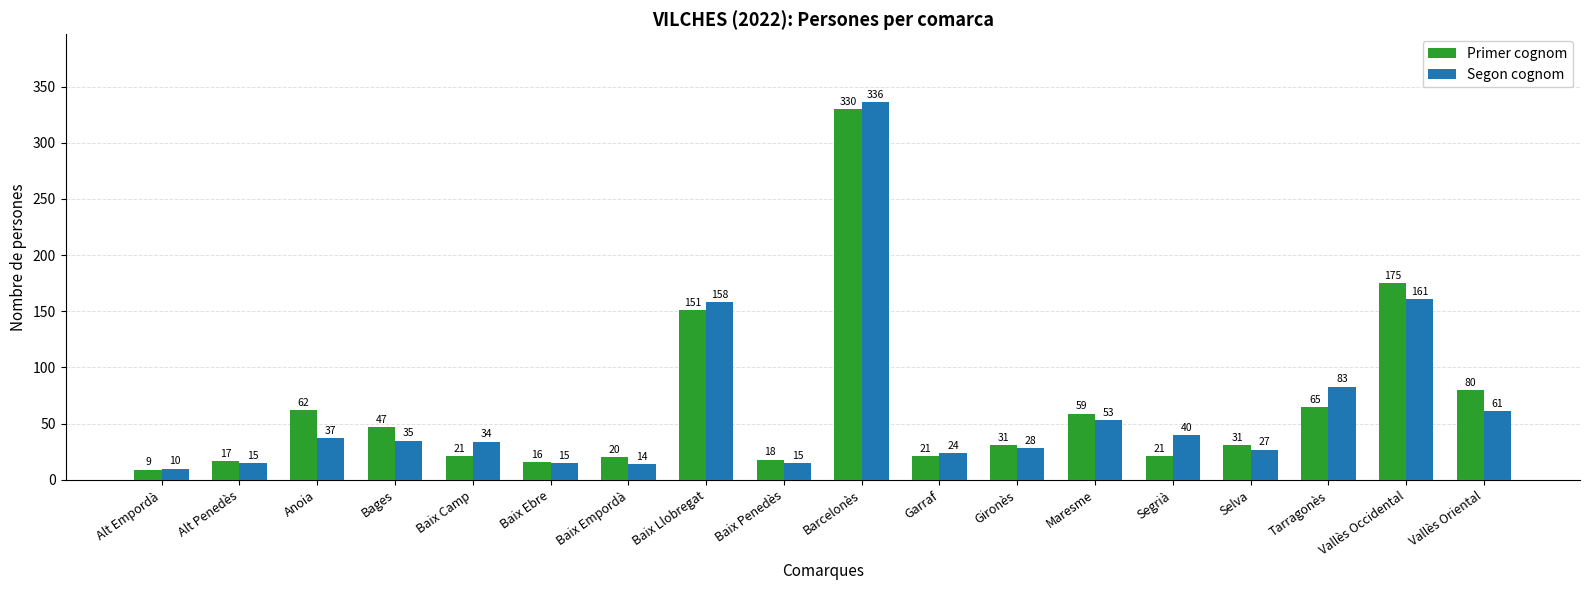

What position from the right is Bages?

15